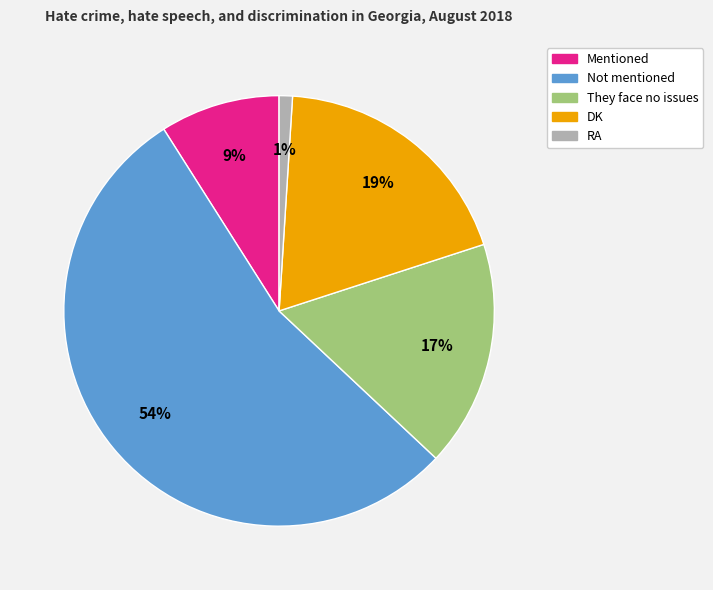

Which category accounts for the majority?

Not mentioned